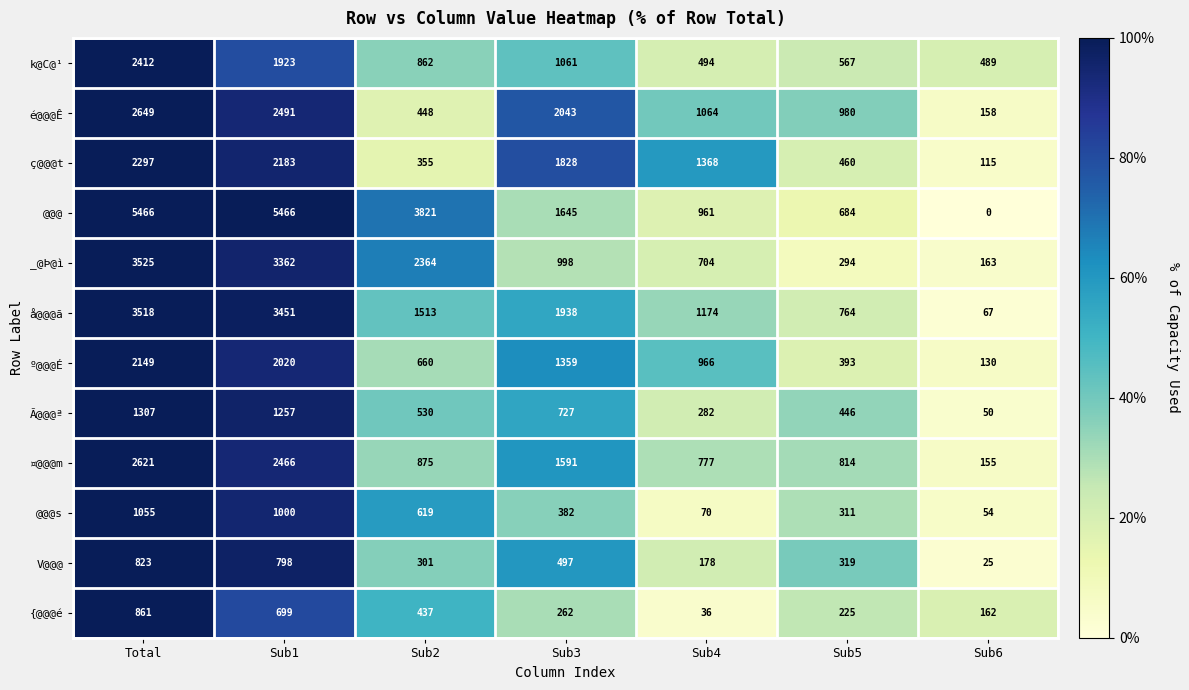

Where is º@@@É nearest to the value 1139?

Sub4